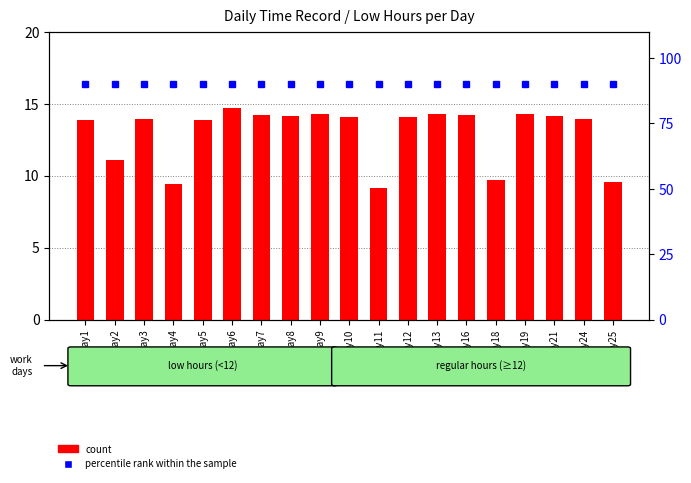

What are all the series names shown in the legend?

count, percentile rank within the sample